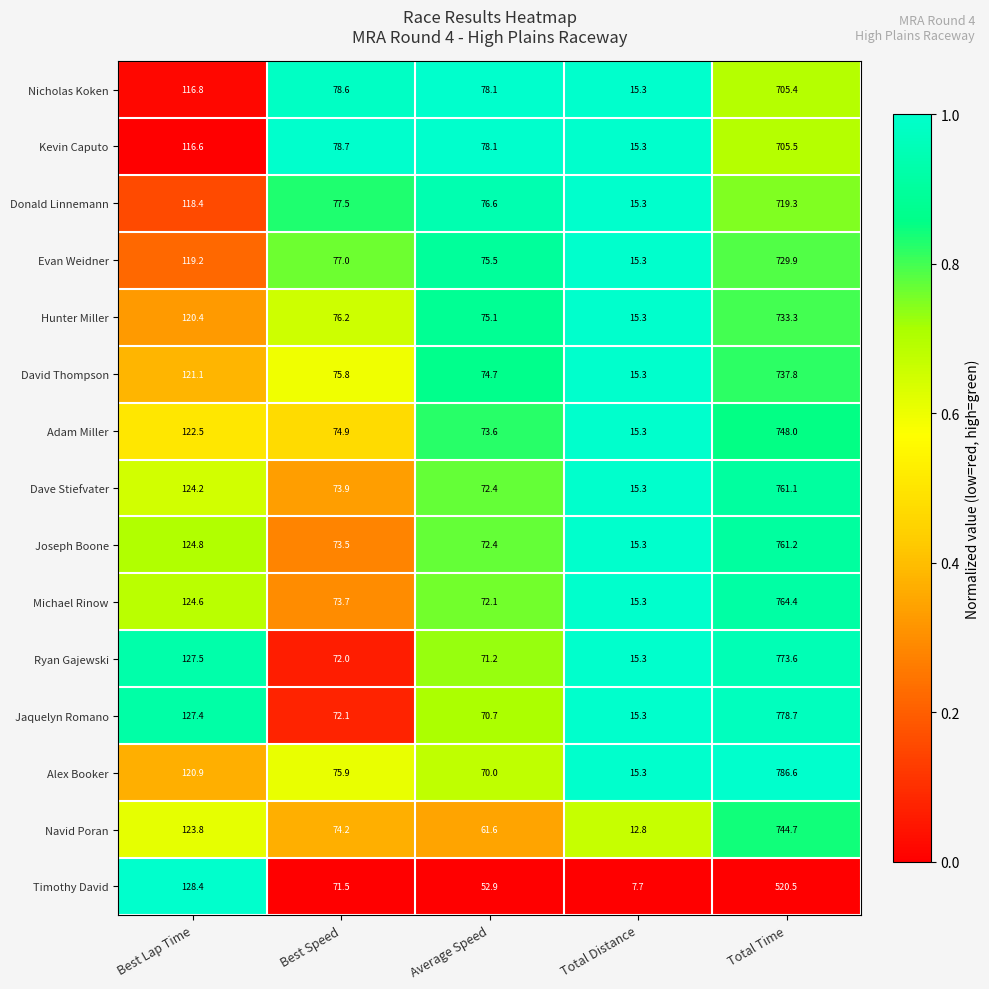

What is the difference between the highest and lowest values at Total Time?

266.1